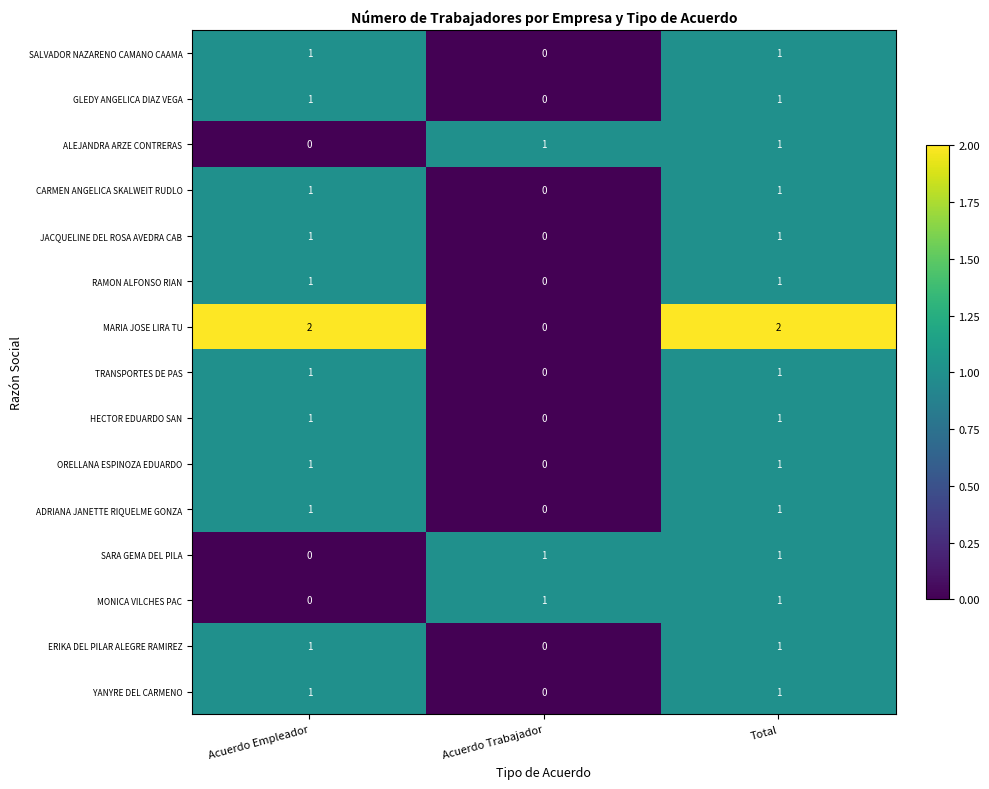

What is the total value across all series at Total?

16